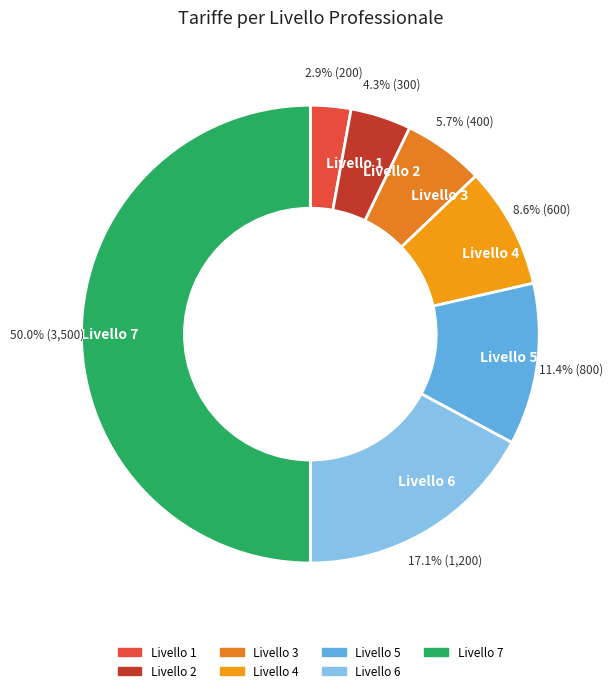

Is it true that Livello 6 is 6% of the pie?

False